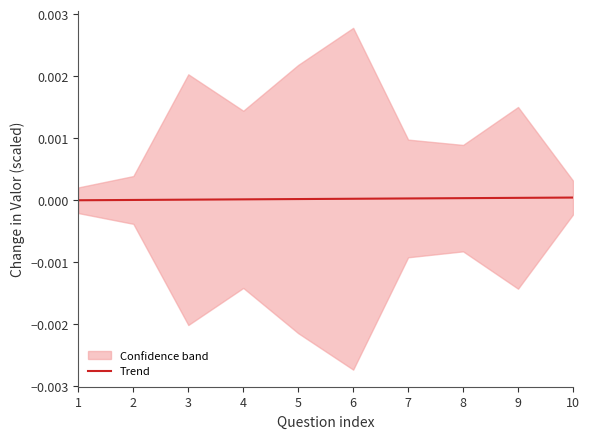

True or false: the data shows 0.0 at 9.

True